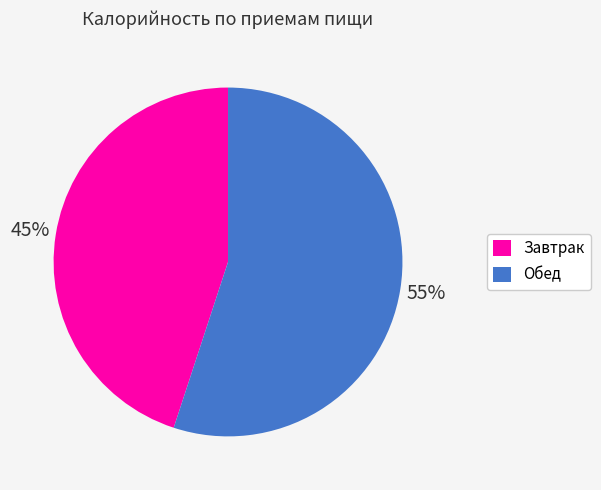

Is it true that Завтрак is 45% of the pie?

True